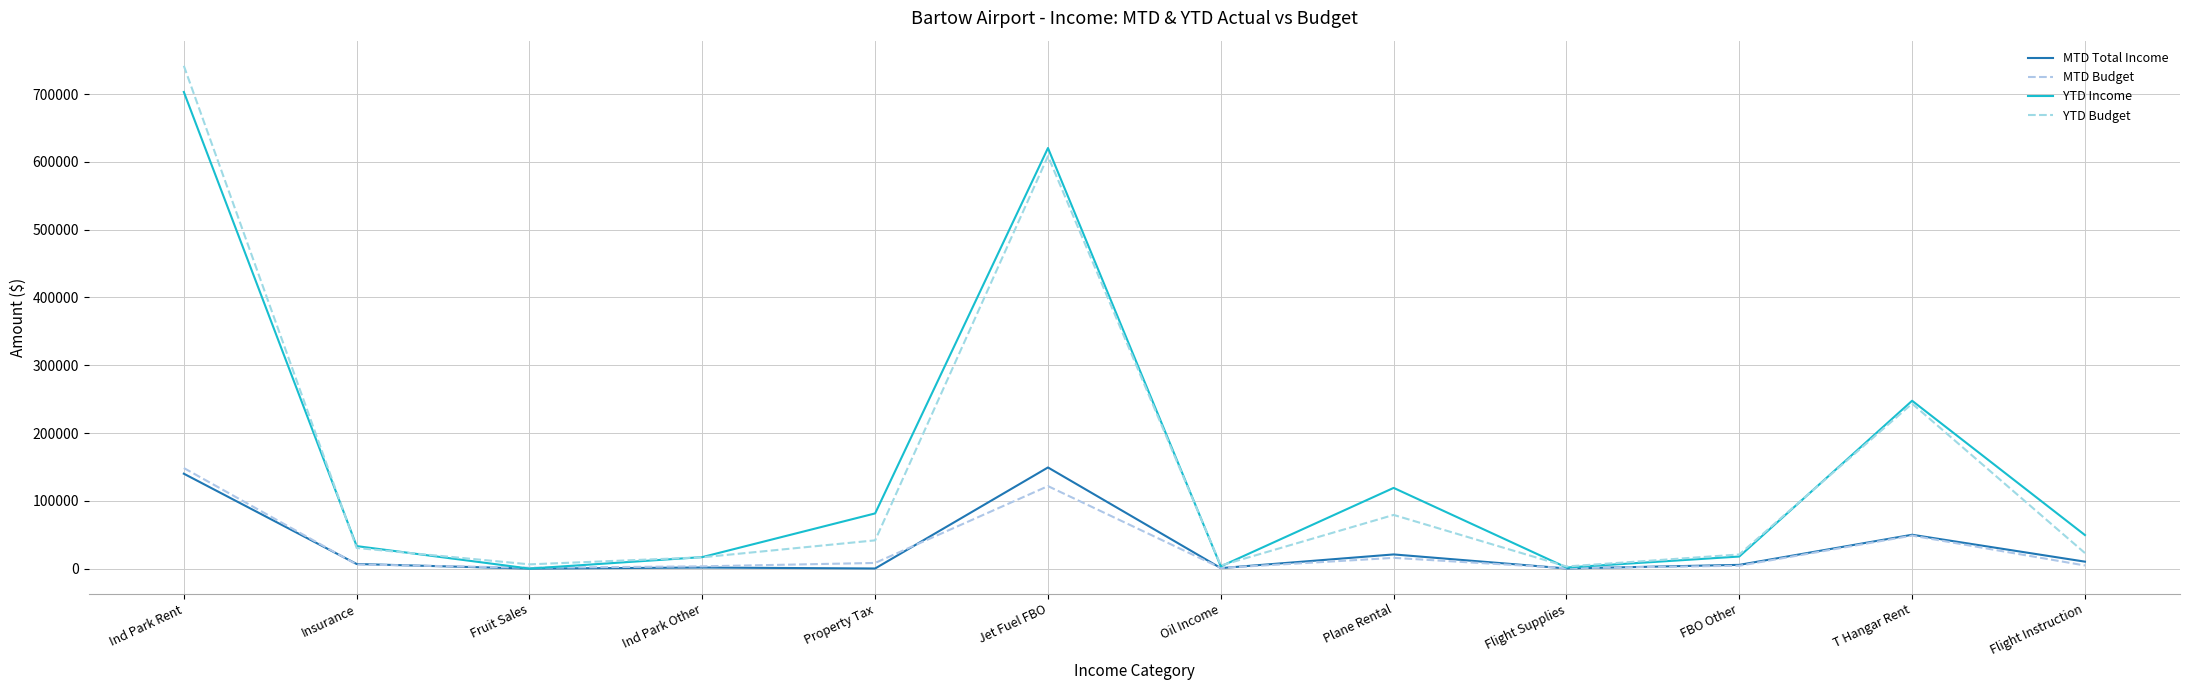

Which has a higher value, Oil Income or Fruit Sales?

Oil Income